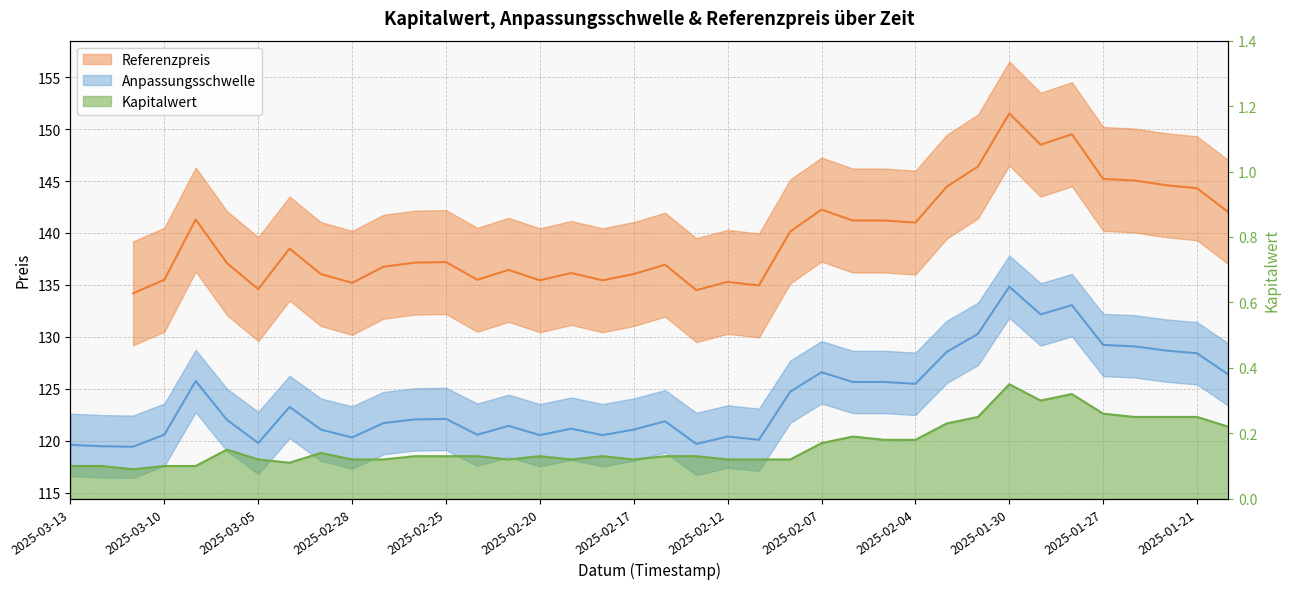

The value of Anpassungsschwelle at 2025-02-26 is 40.5. True or false?

False